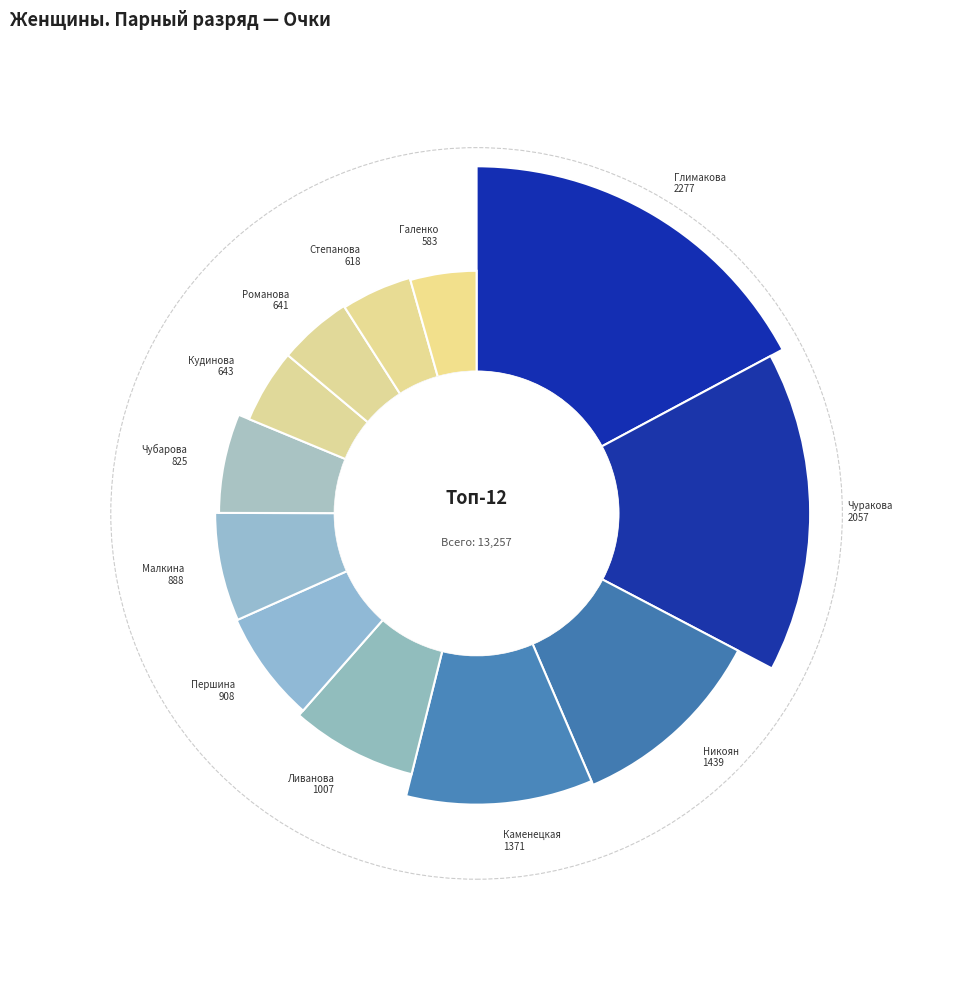

Count the number of slices in the pie.

12